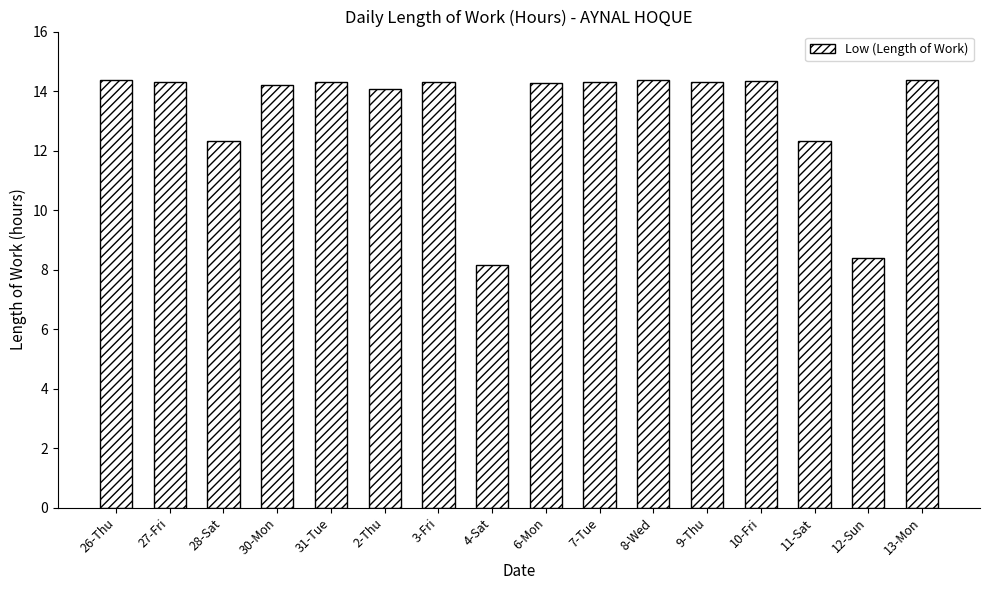

What is the approximate value at 9-Thu?

14.3